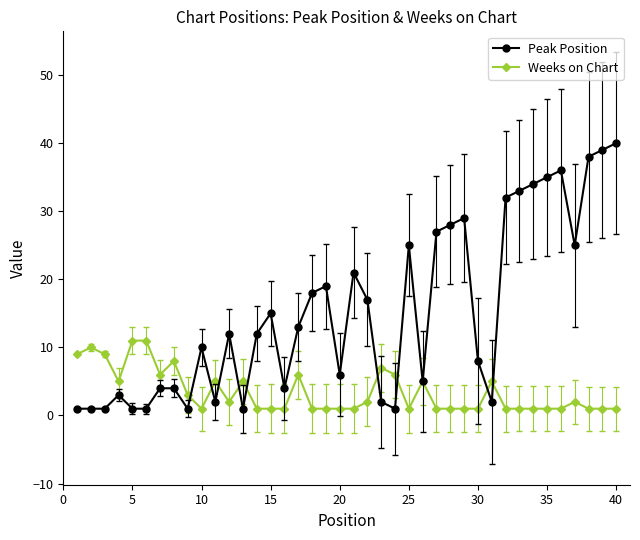

Which series has the largest total across all categories?

Peak Position